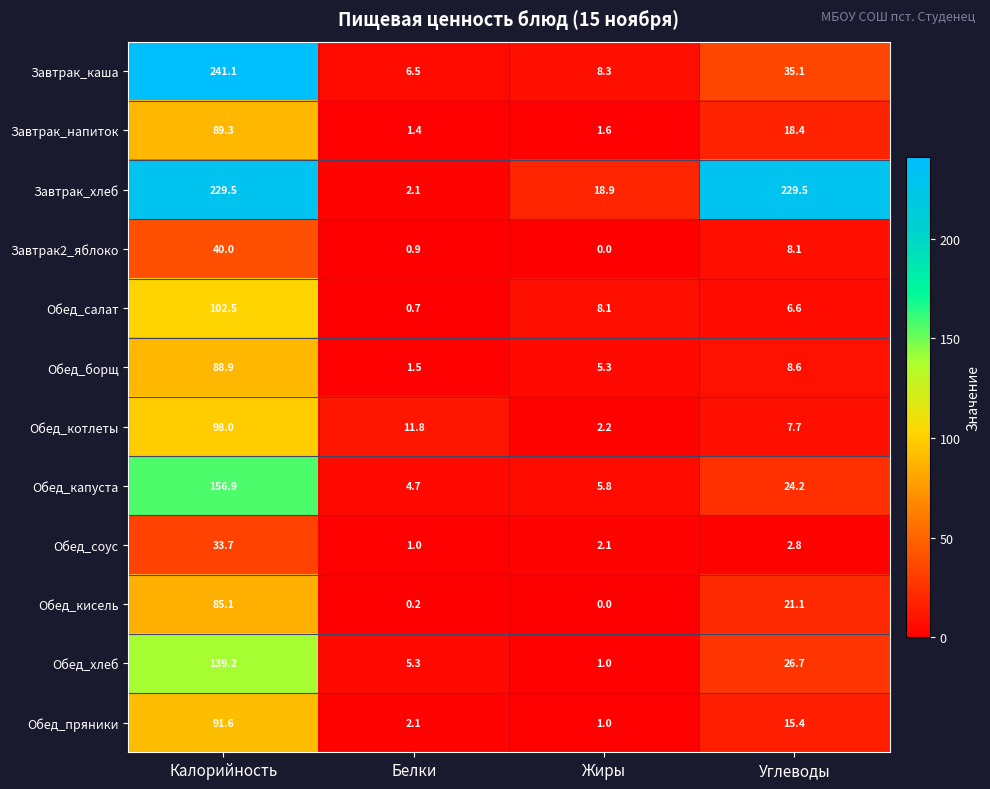

Which series has the largest range (max minus min)?

Завтрак_каша